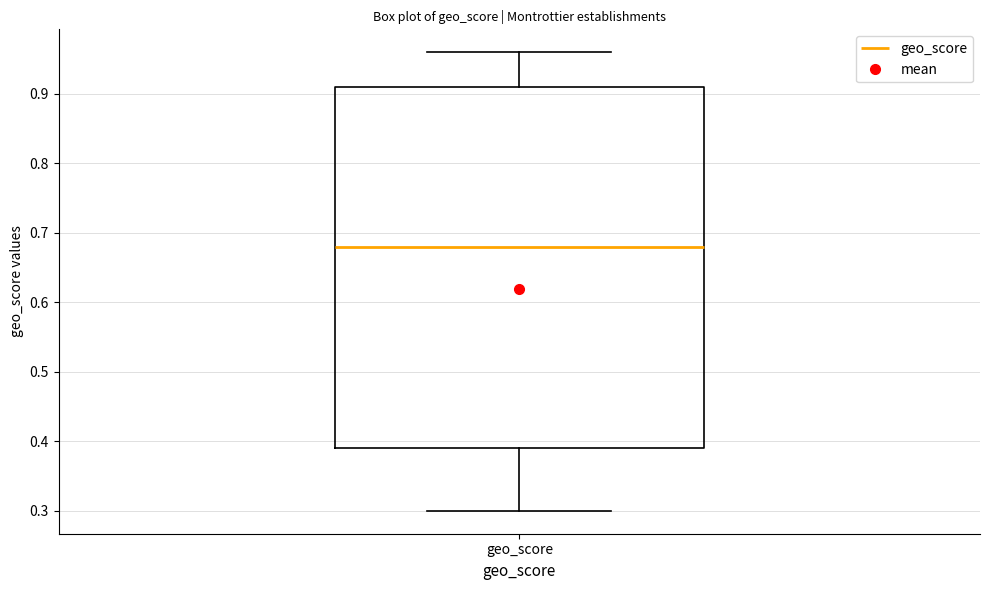

Where does the median line of the box for geo_score sit on the y-axis? The values are not printed on the chart, so give them approximately, as read against the axis.

0.68